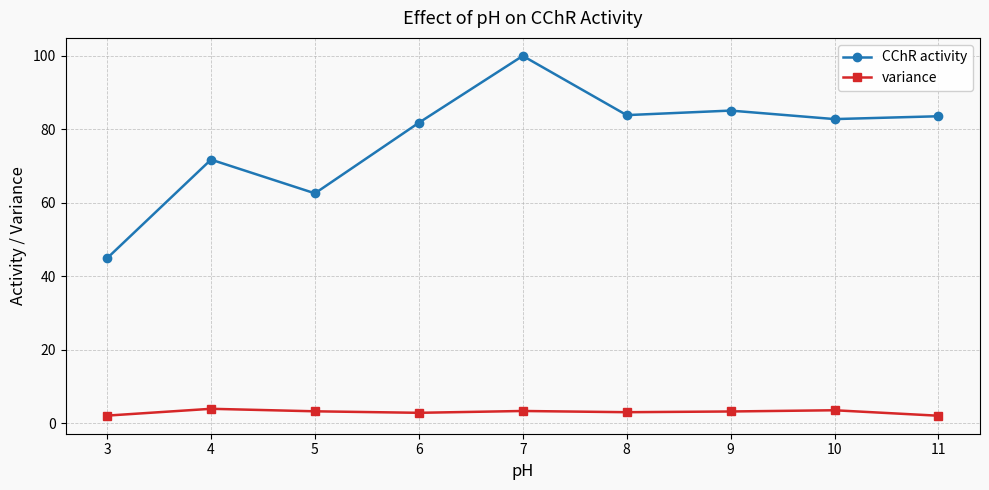

How many data points does each series have?

9